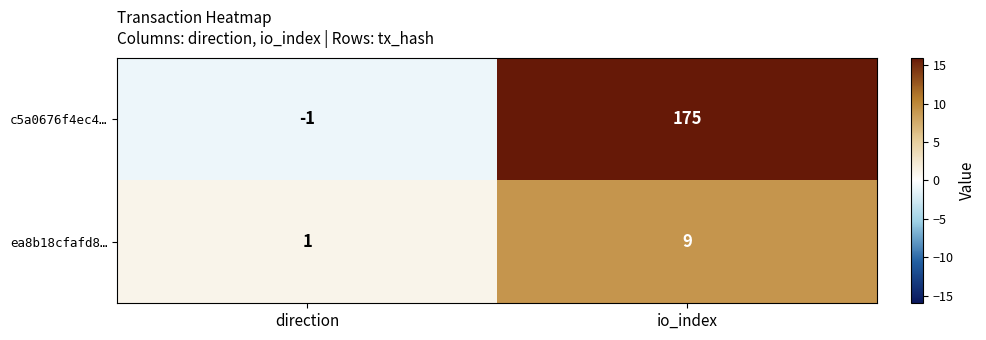

List the series in order of their overall mean, highest first.

c5a0676f4ec4…, ea8b18cfafd8…